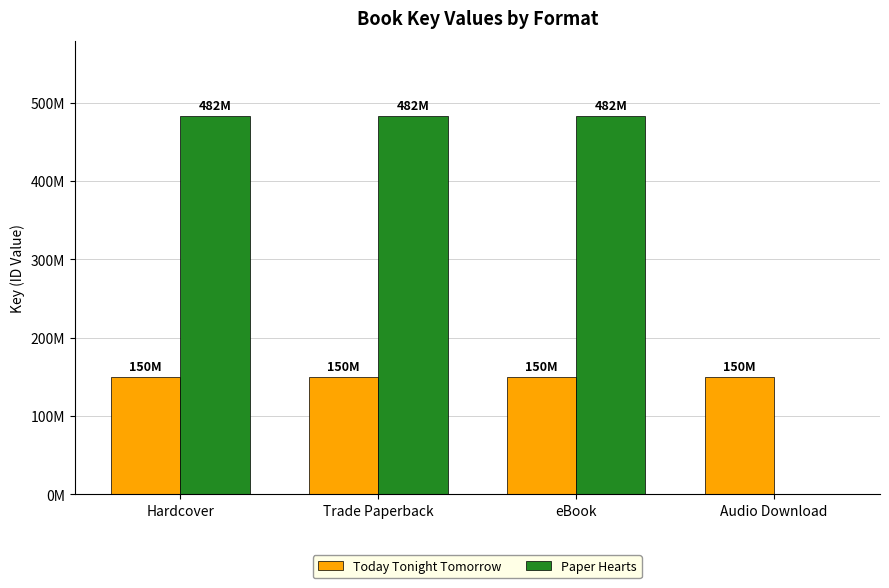

What are all the series names shown in the legend?

Today Tonight Tomorrow, Paper Hearts